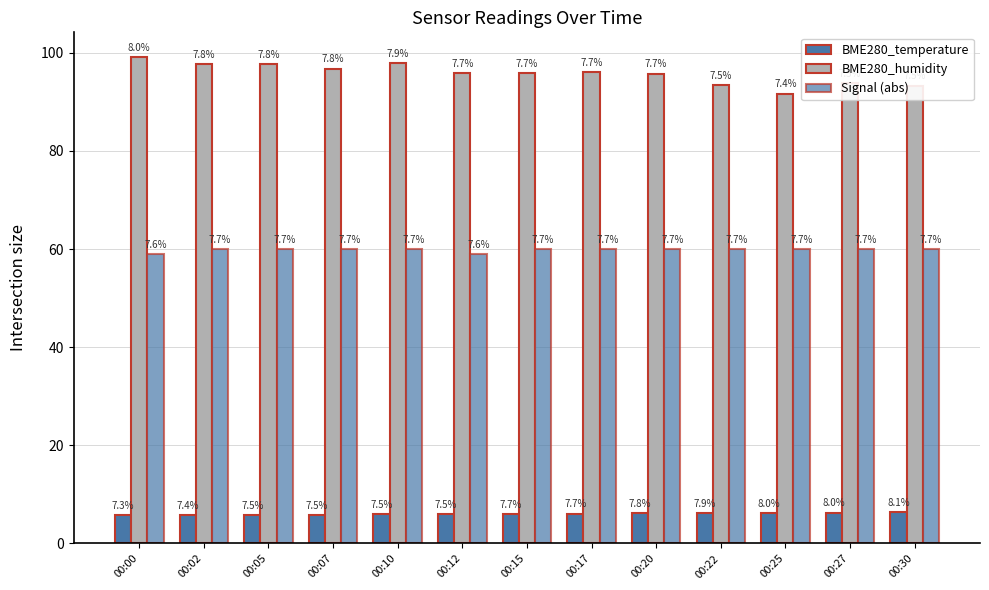

Reading left to right, extract all data points from this chart.

BME280_temperature: 5.8	5.8	5.9	5.9	5.9	5.9	6.1	6.1	6.2	6.2	6.3	6.3	6.4
BME280_humidity: 99.2	97.7	97.7	96.8	98.0	95.9	95.8	96.0	95.8	93.4	91.7	93.8	93.3
Signal (abs): 59.0	60.0	60.0	60.0	60.0	59.0	60.0	60.0	60.0	60.0	60.0	60.0	60.0